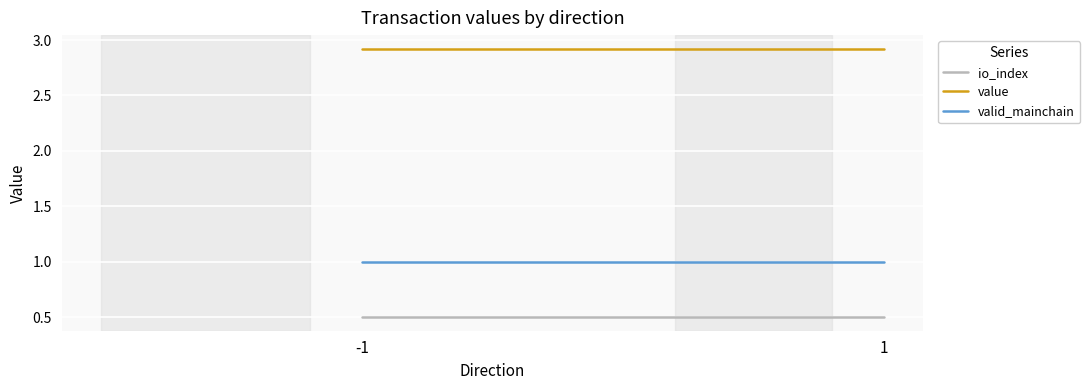

Which has a higher value, -1 or 1?

-1